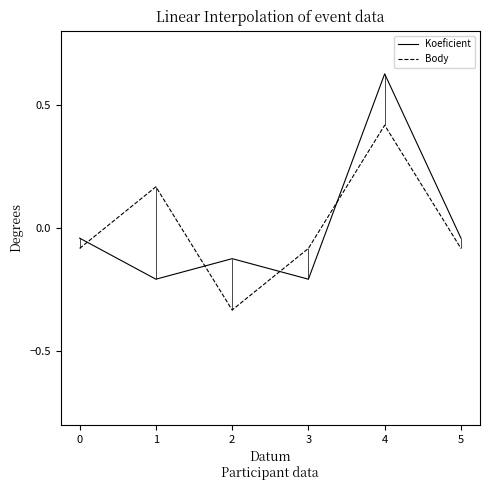

Where is the first local minimum for Body?

2